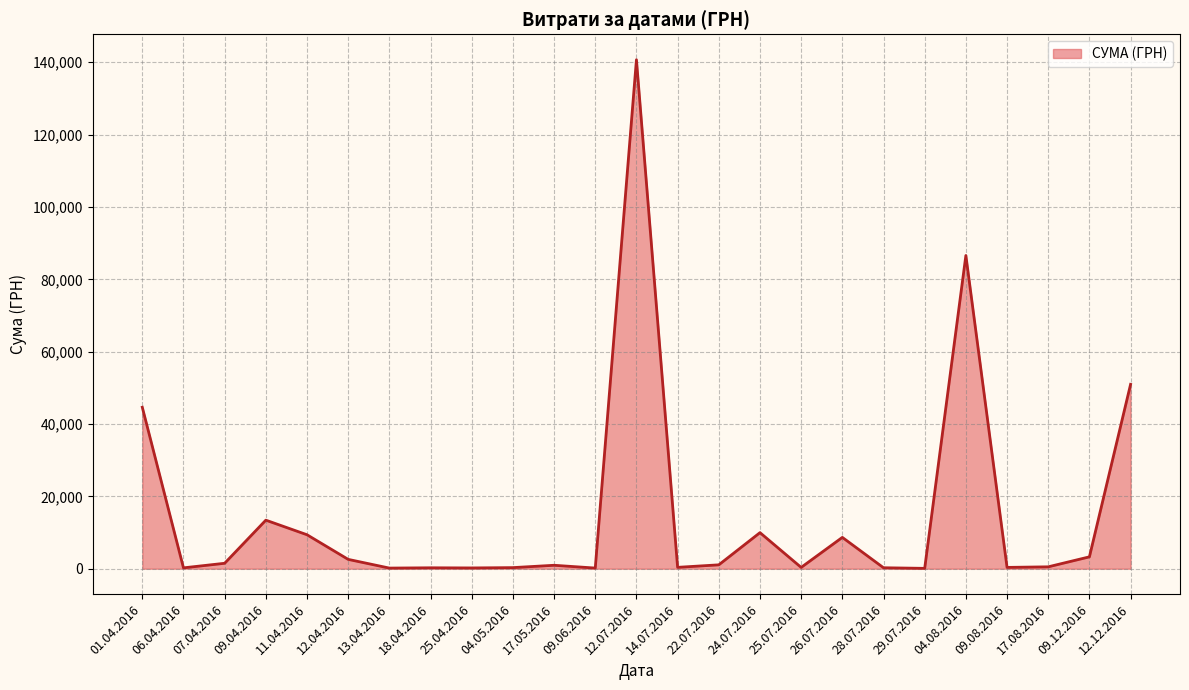

What is the difference between the values at 12.12.2016 and 09.12.2016?

47692.0